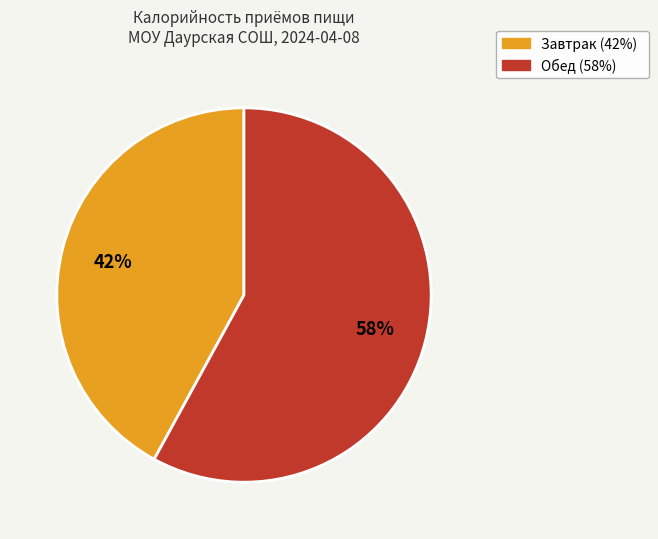

To the nearest percent, what is the combined percentage of Завтрак and Обед?

100%